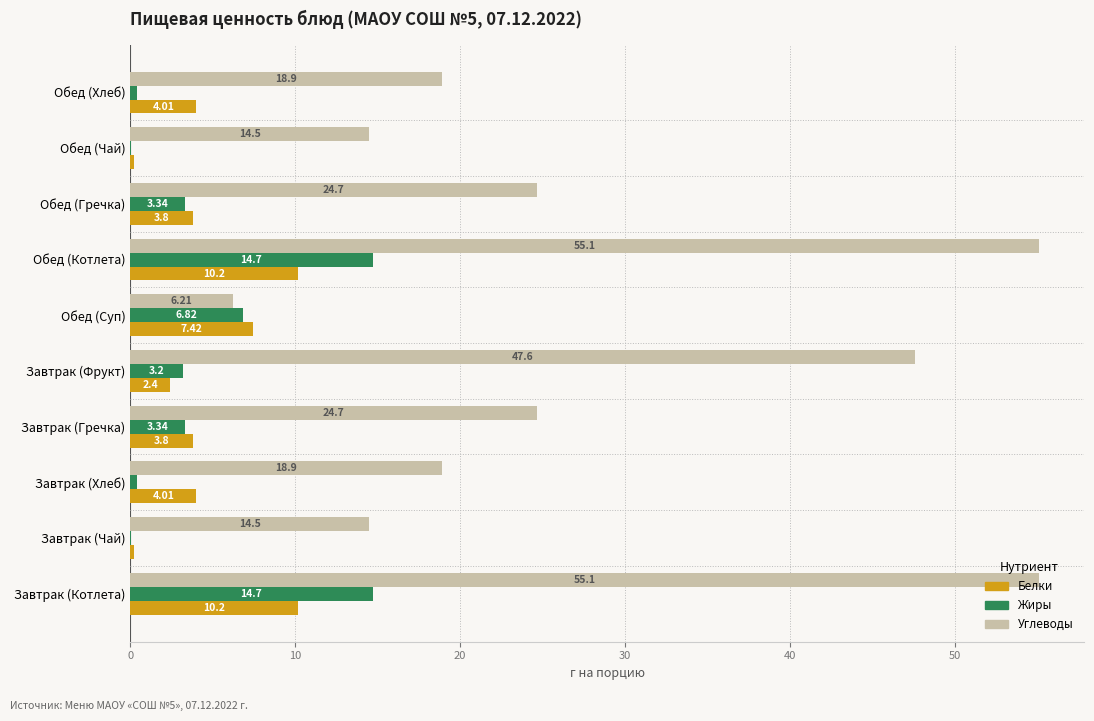

At which label is Жиры closest to 7?

Обед (Суп)